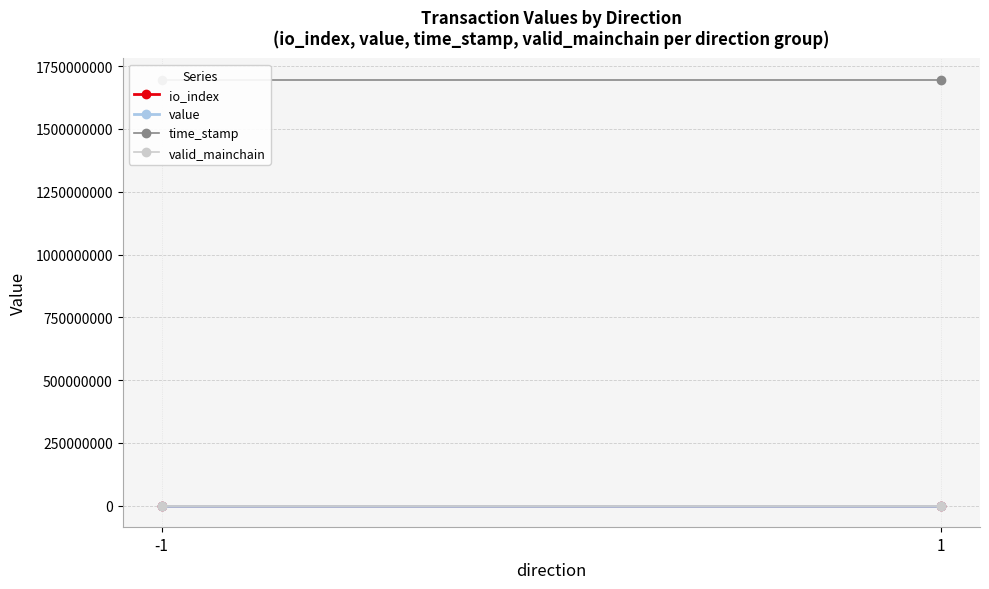

Reading left to right, list all the values displayed in this chart.

io_index: -1=0.5	1=0.5
value: -1=3.5	1=3.5
time_stamp: -1=1696660913.0	1=1696660875.0
valid_mainchain: -1=1.0	1=1.0